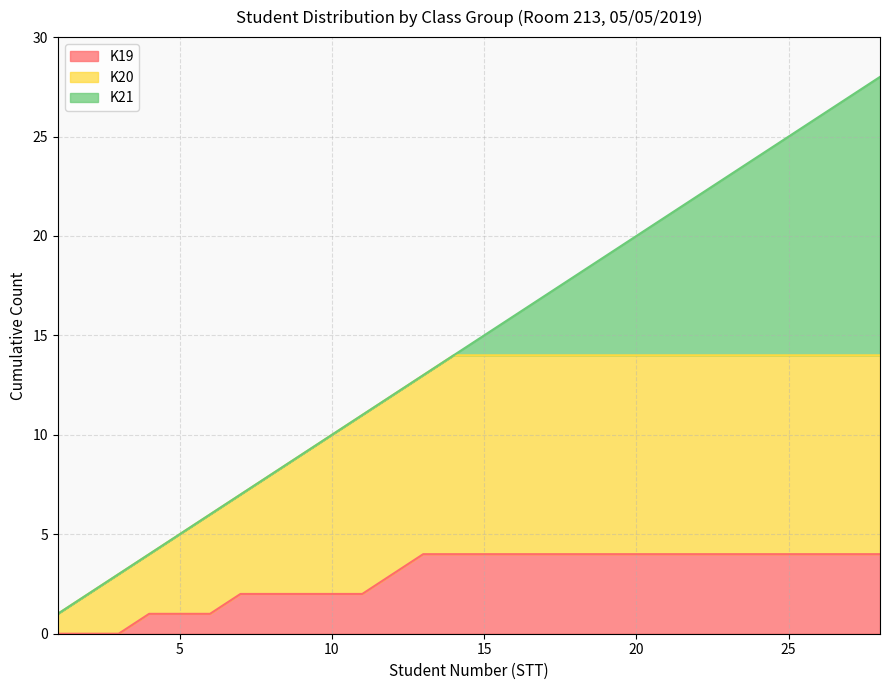

What is the highest value of the K19 series?

4